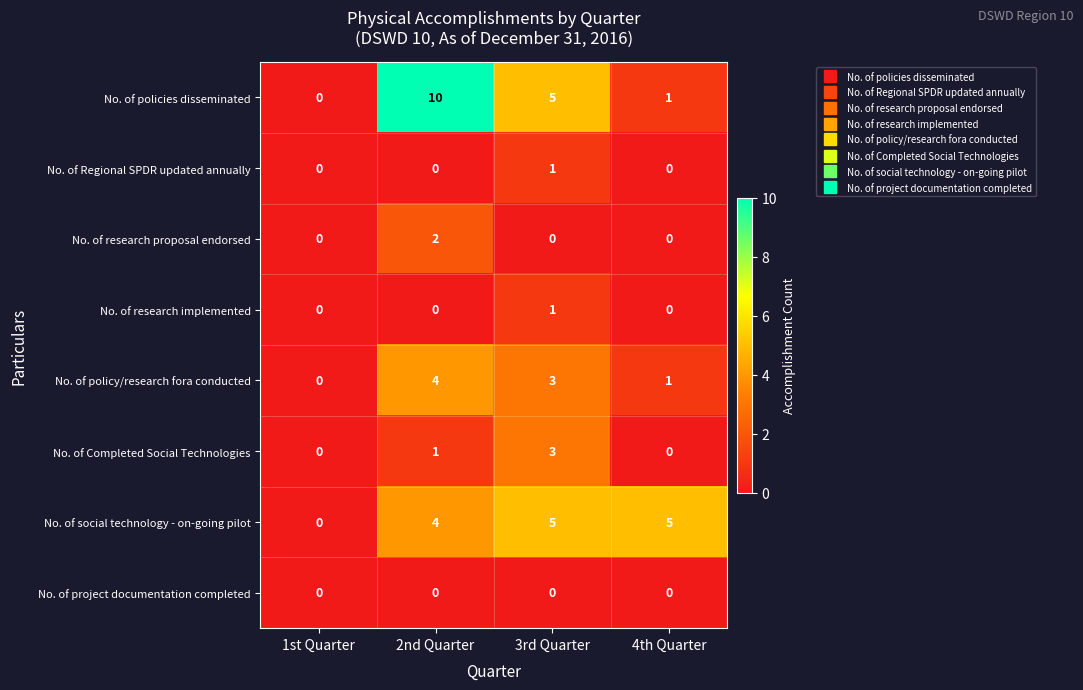

What is the difference between the second highest and minimum values in the No. of social technology - on-going pilot series?

5